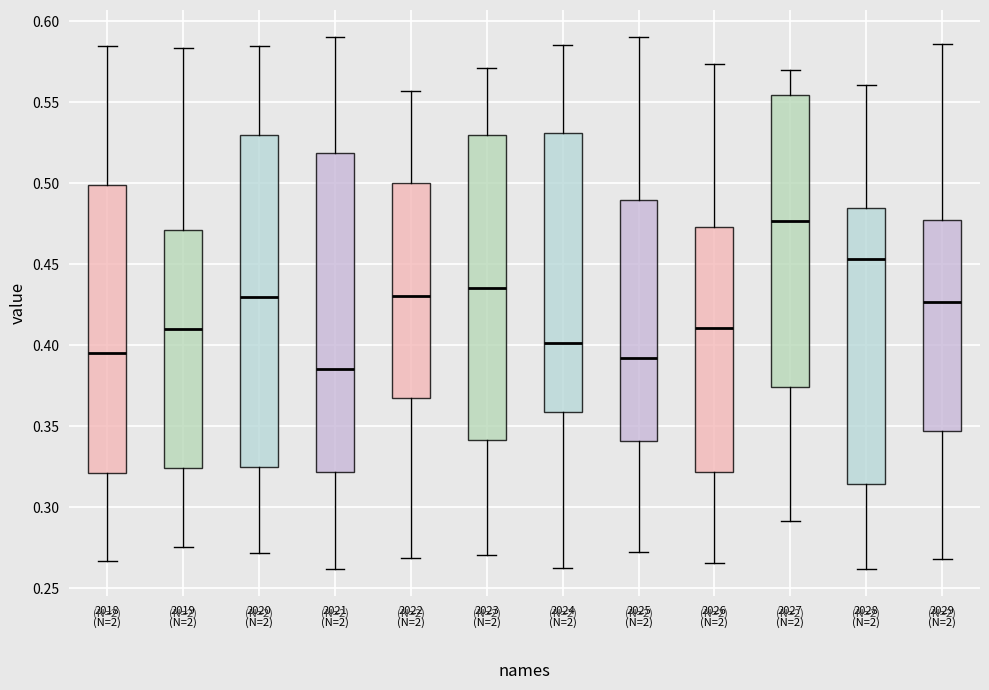

Where is the upper edge of the box for 2023 (N=2) on the y-axis? The values are not printed on the chart, so give them approximately, as read against the axis.

0.530